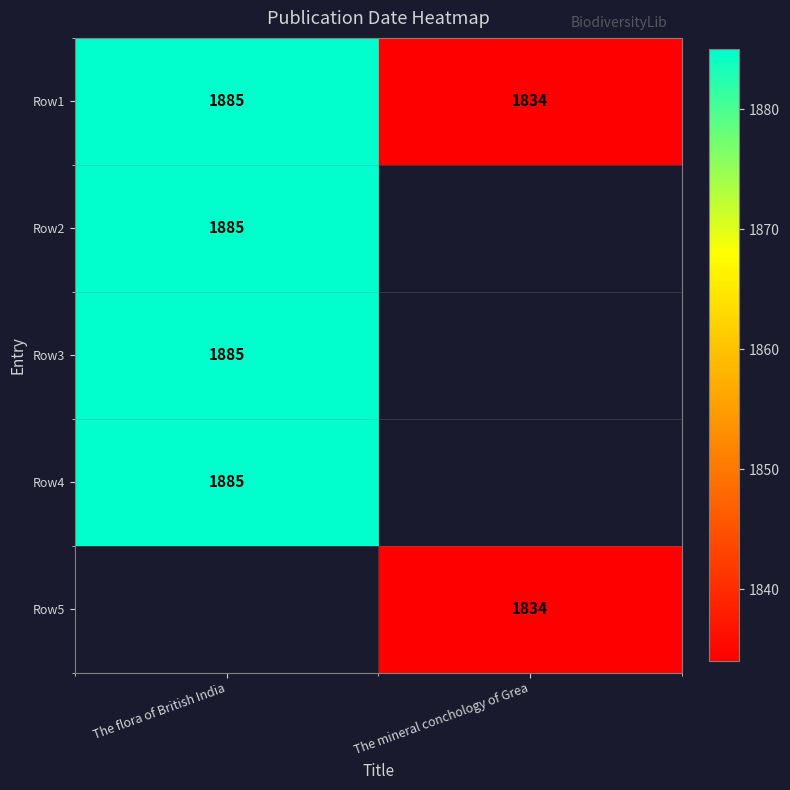

The Row2 series shows 509 at The flora of British India. True or false?

False